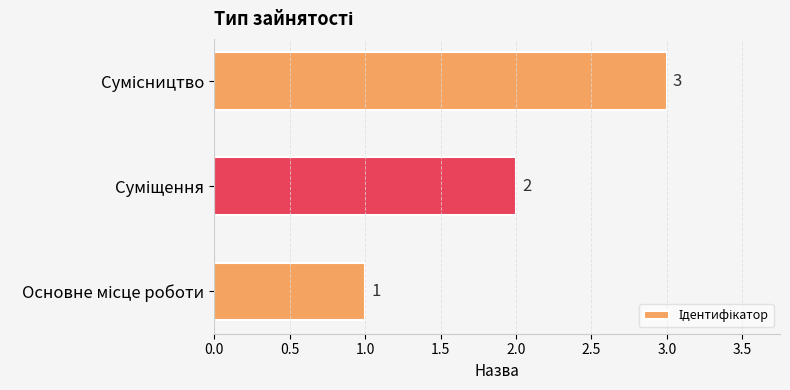

What is the sum of all values?

6